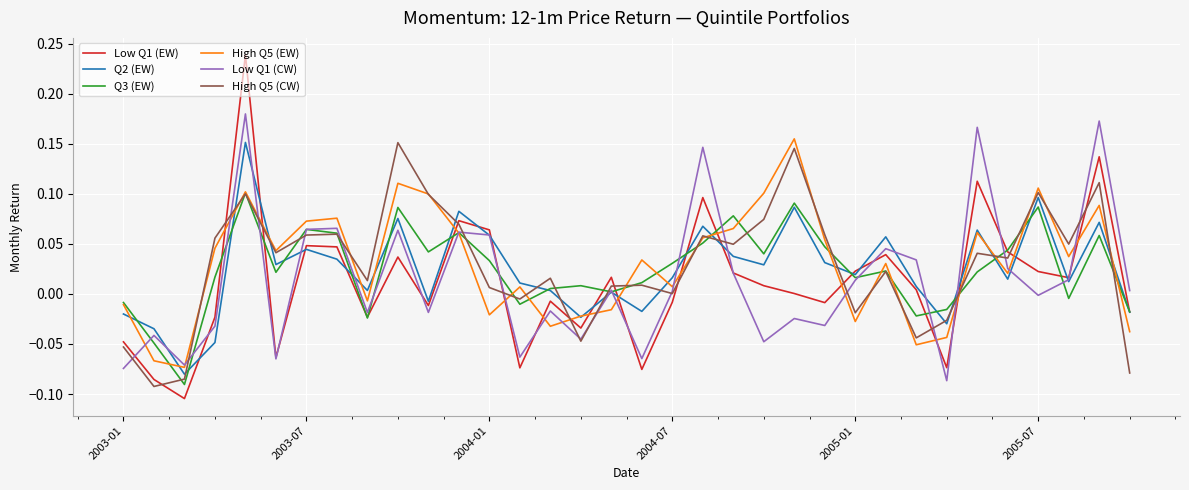

What are all the series names shown in the legend?

Low Q1 (EW), Q2 (EW), Q3 (EW), High Q5 (EW), Low Q1 (CW), High Q5 (CW)